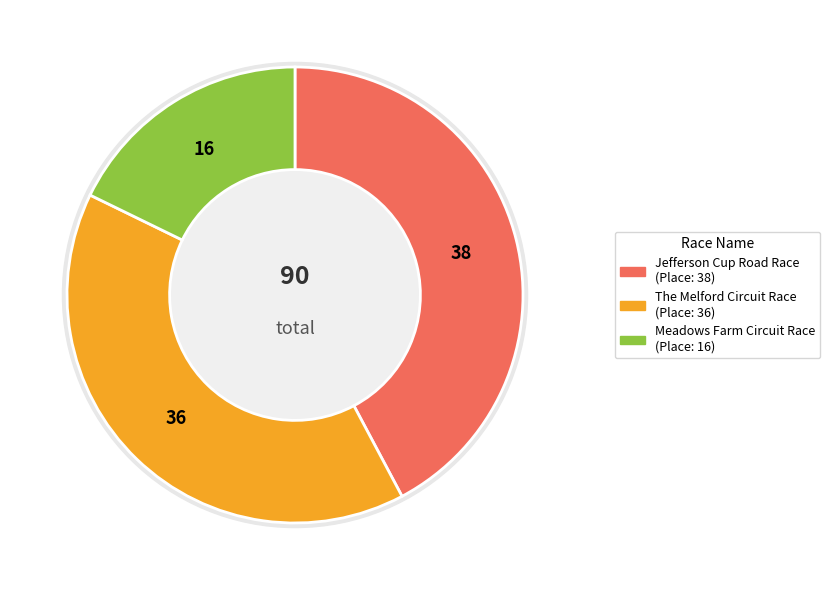

What is the largest slice in the pie chart?

Jefferson Cup Road Race